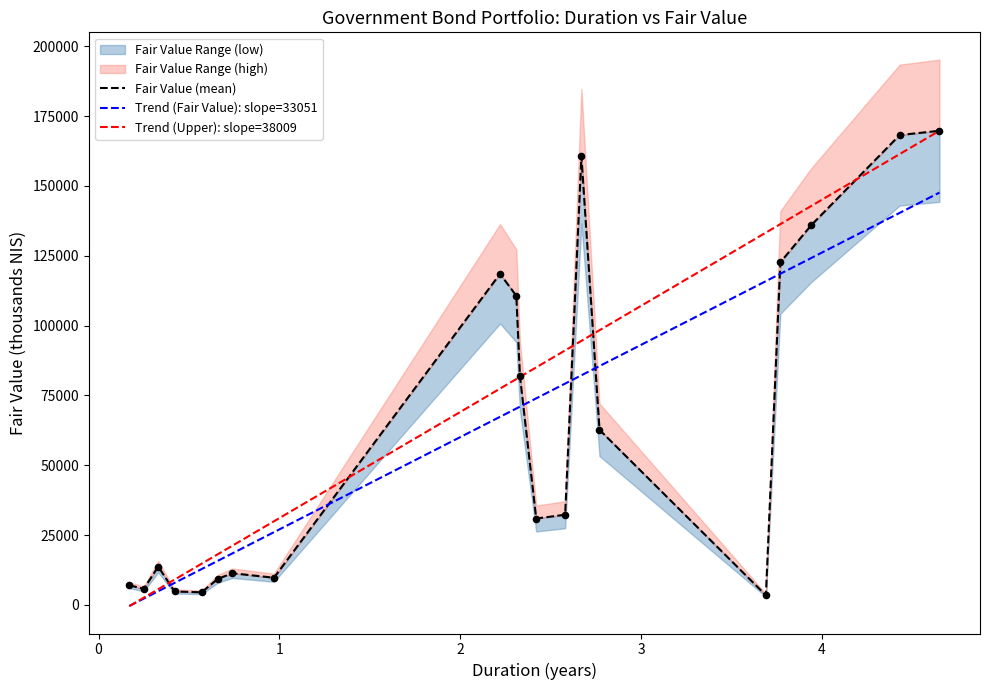

What is the maximum value for Trend (Fair Value): slope=33051?

147643.8